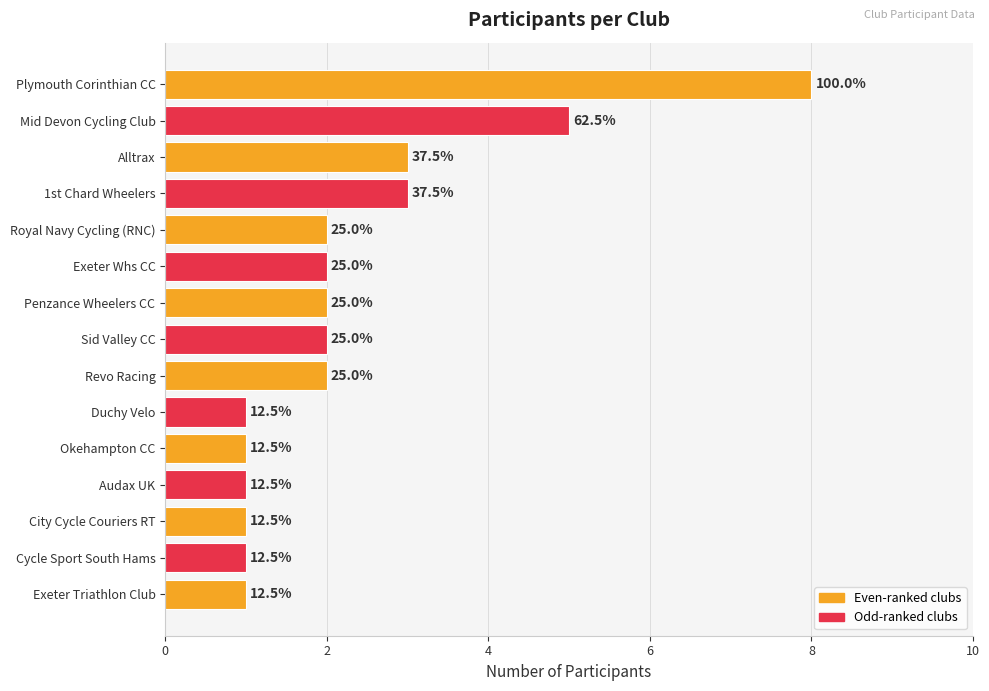

How many values are between 1 and 3?

13